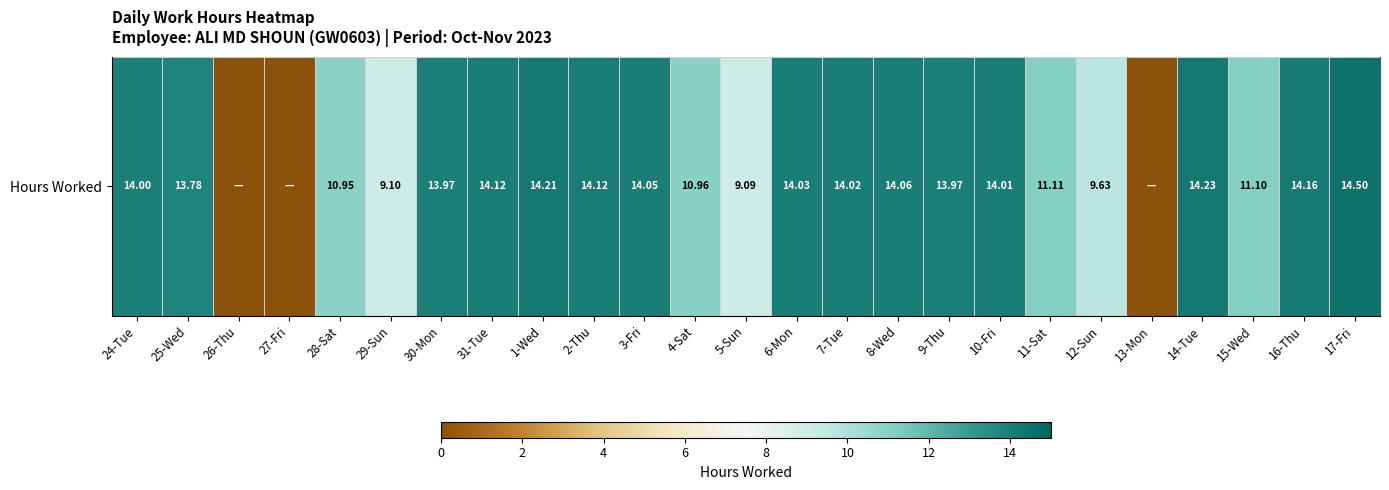

At which label is the value closest to 7?

5-Sun